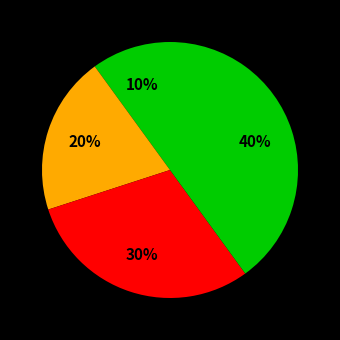

How many segments does this pie chart have?

4